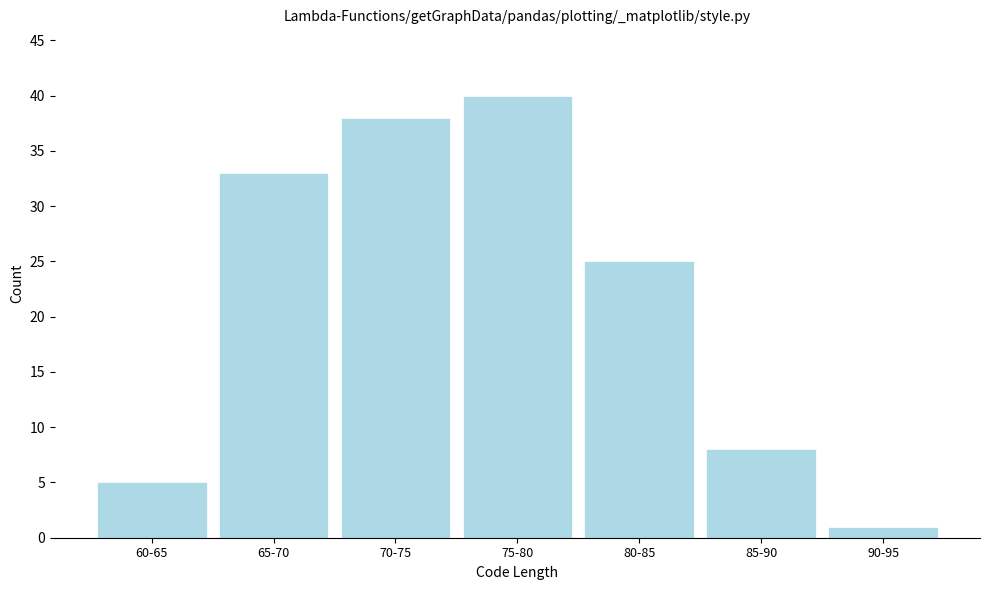

Reading left to right, transcribe all the data shown in this chart.

5	33	38	40	25	8	1